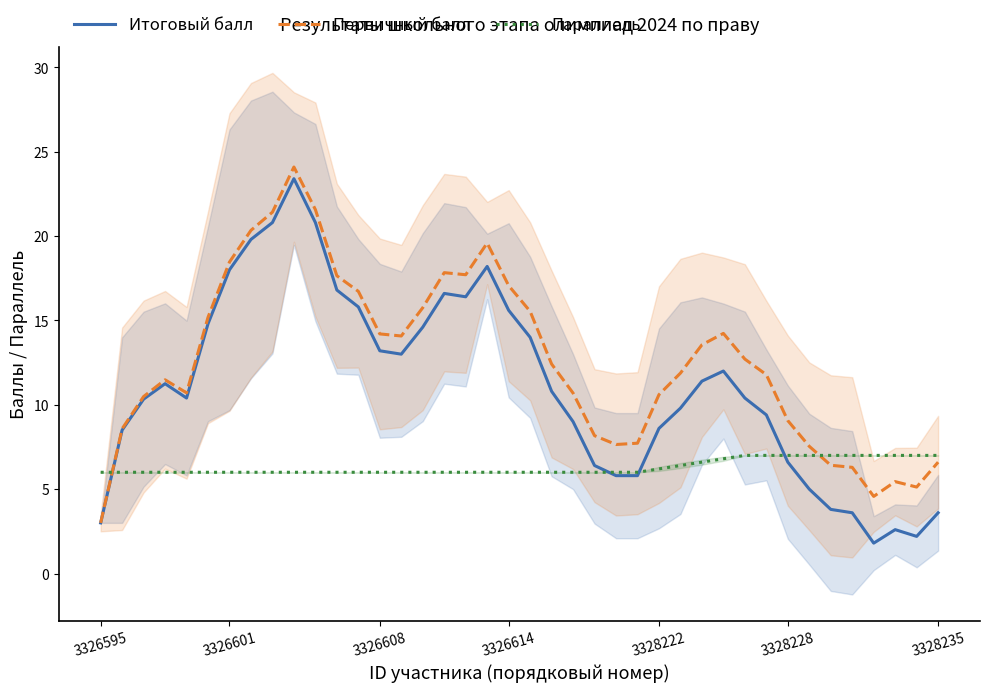

What is the sum of all Итоговый балл values?

443.9